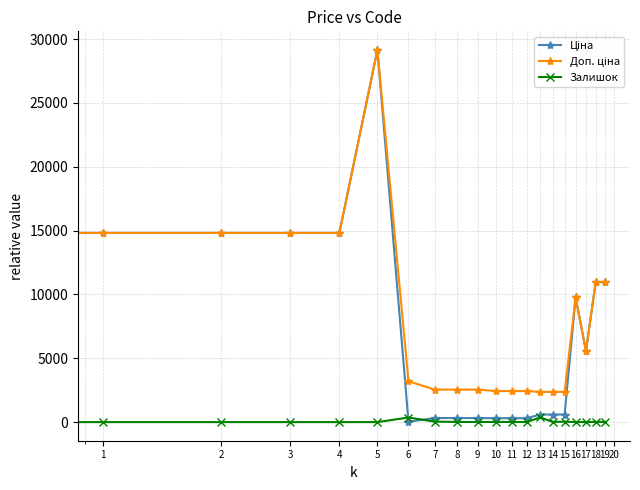

At how many categories does at least one series exceed 17012?

1